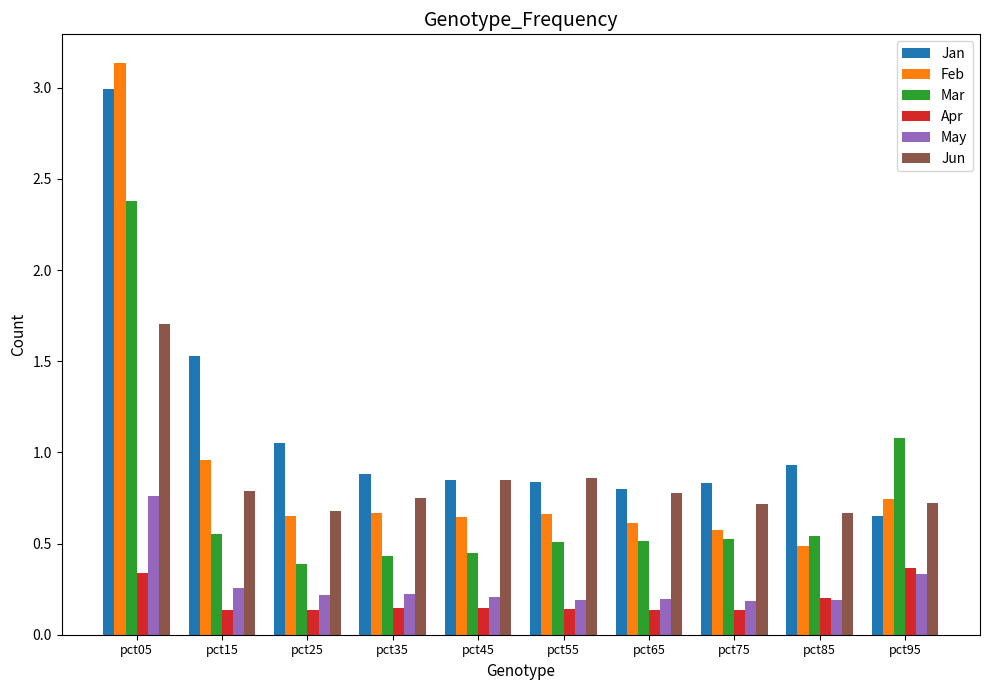

At which category is the sum across all series the highest?

pct05